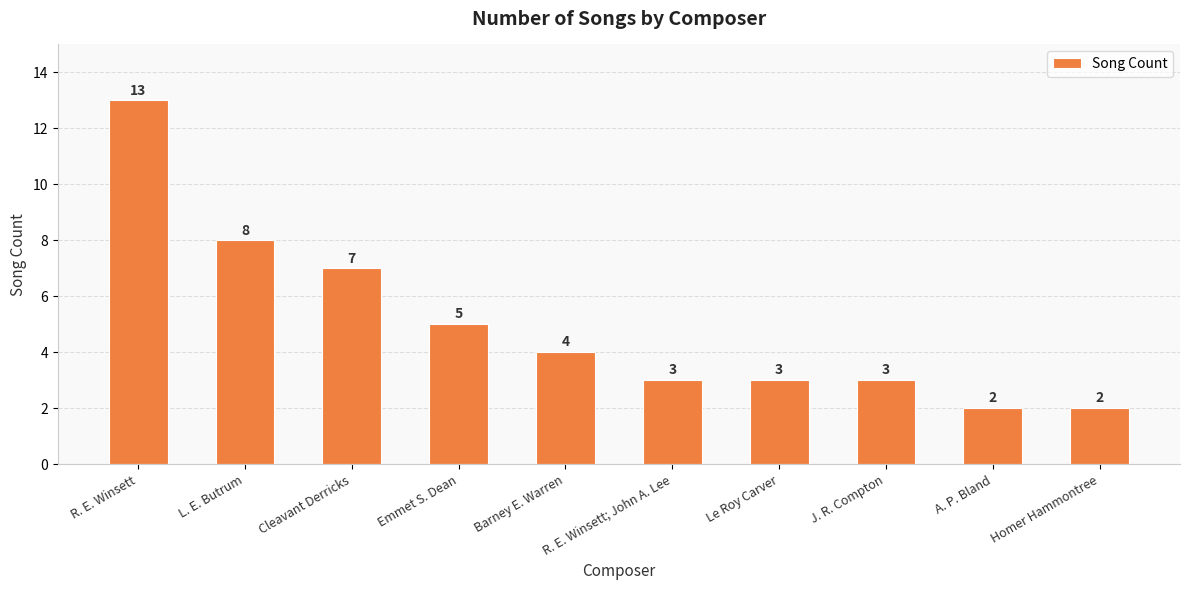

Reading right to left, what are all the values shown in this chart?

Homer Hammontree=2	A. P. Bland=2	J. R. Compton=3	Le Roy Carver=3	R. E. Winsett; John A. Lee=3	Barney E. Warren=4	Emmet S. Dean=5	Cleavant Derricks=7	L. E. Butrum=8	R. E. Winsett=13